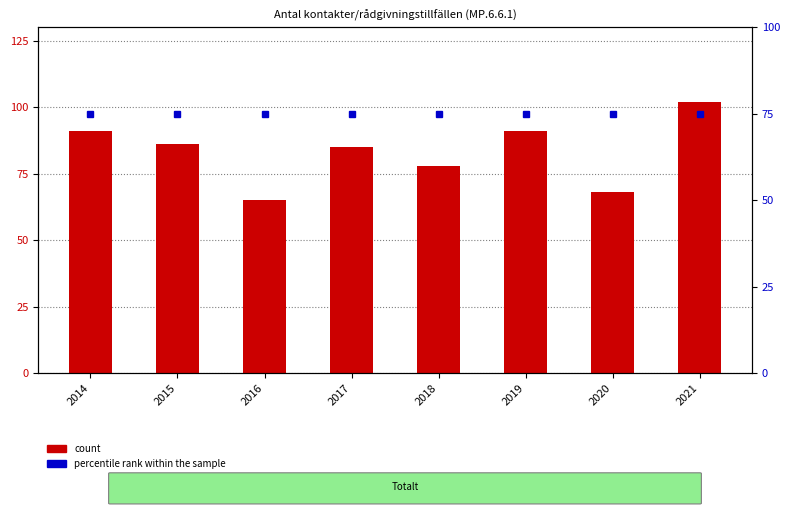

Reading left to right, list all the values displayed in this chart.

count: 91	86	65	85	78	91	68	102
percentile rank within the sample: 75	75	75	75	75	75	75	75